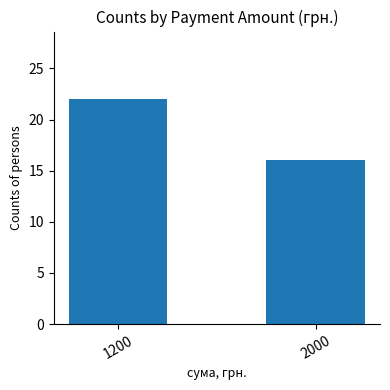

What is the value of the 1st bar from the left?

22